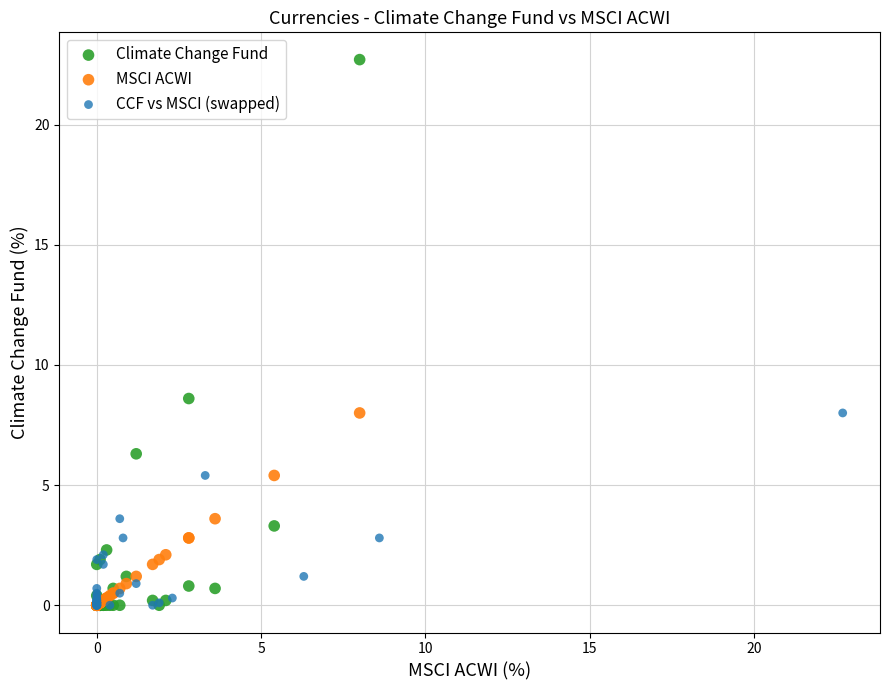

Which series reaches the maximum Y coordinate?

Climate Change Fund